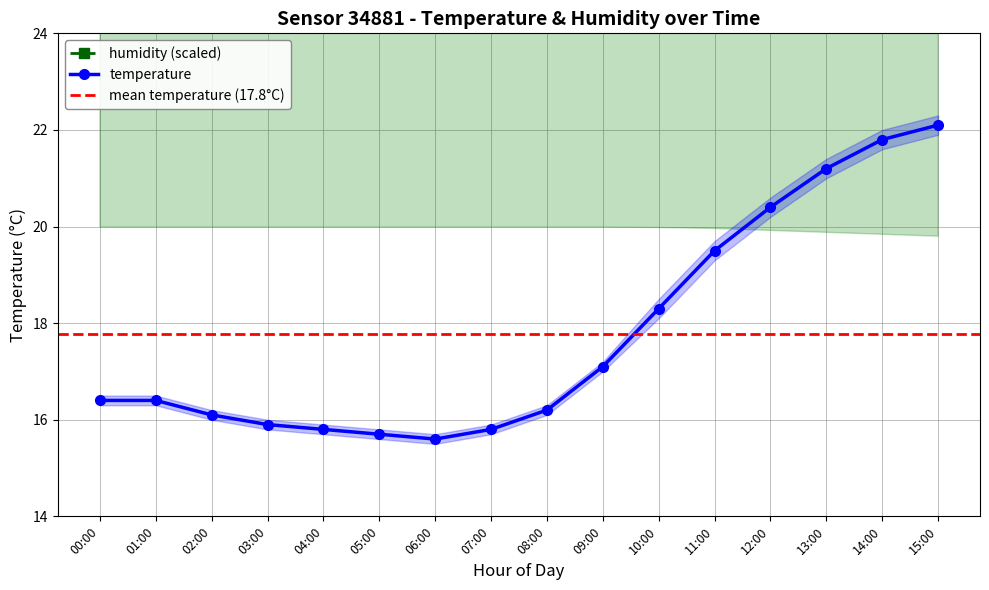

True or false: temperature has a value of 9.9 at 09:00.

False